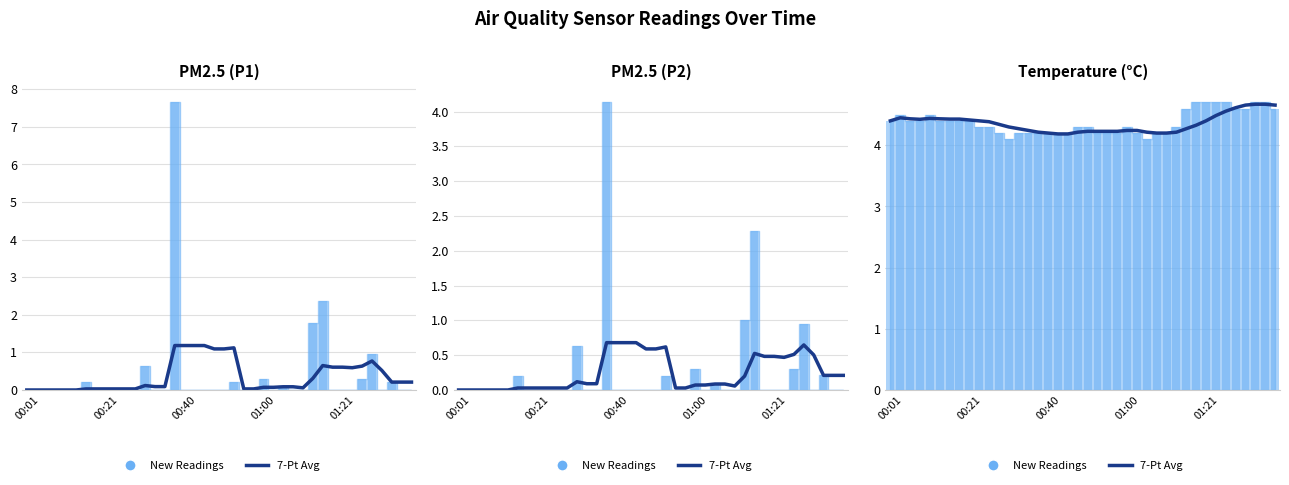

What is the sum of all New Readings values?

175.0